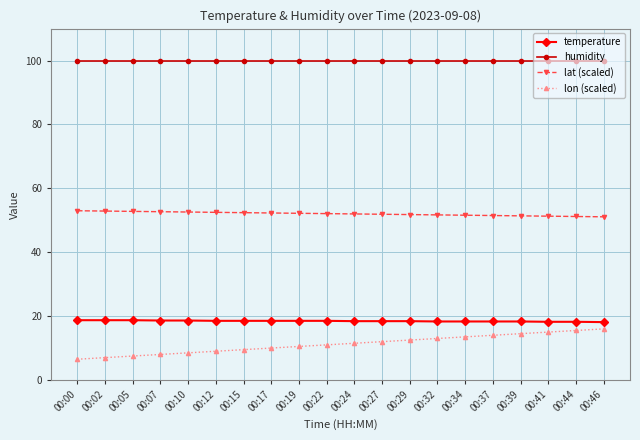

True or false: temperature and humidity cross at least once.

False